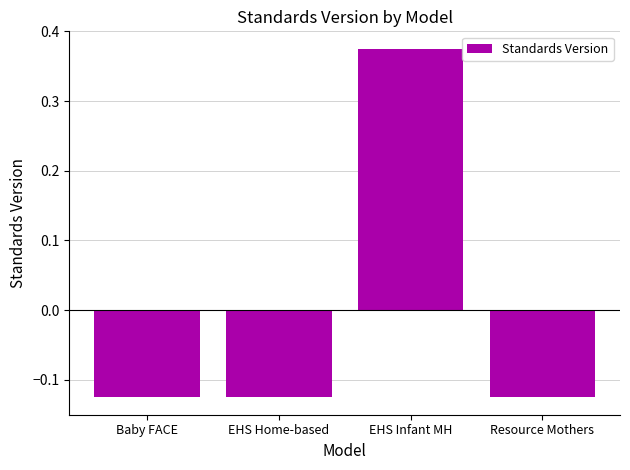

Which category has the highest value across all series?

EHS Infant MH